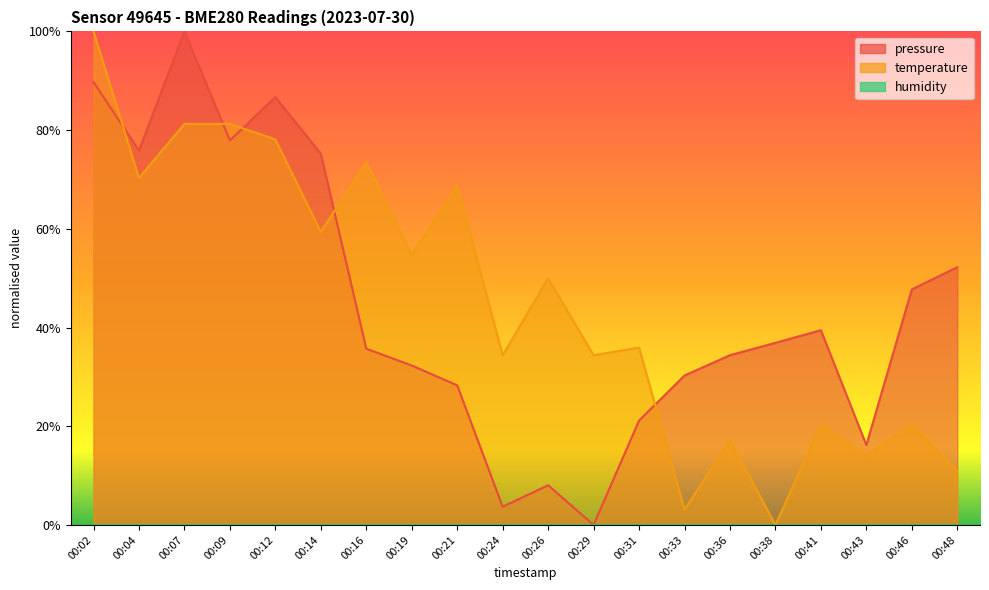

Rank the series by their maximum value, from highest to lowest.

pressure, temperature